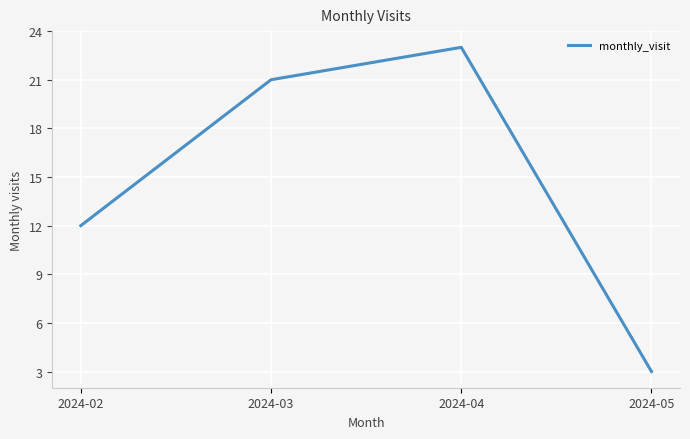

List the labels in order of value, smallest first.

2024-05, 2024-02, 2024-03, 2024-04